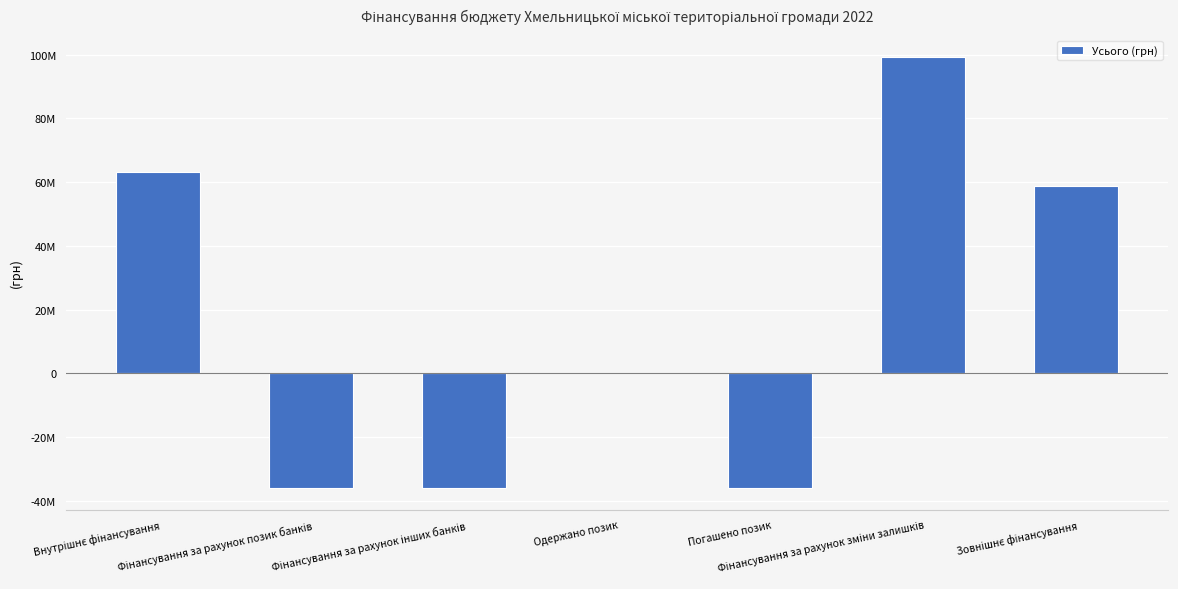

What is the average value?

16144989.9